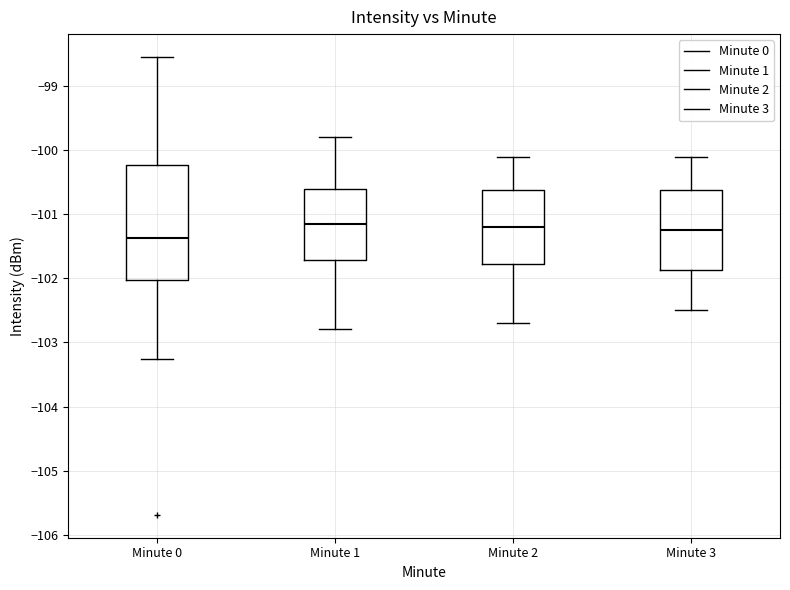

Comparing the boxes themselves (not the whiskers), which one is the tallest?

Minute 0